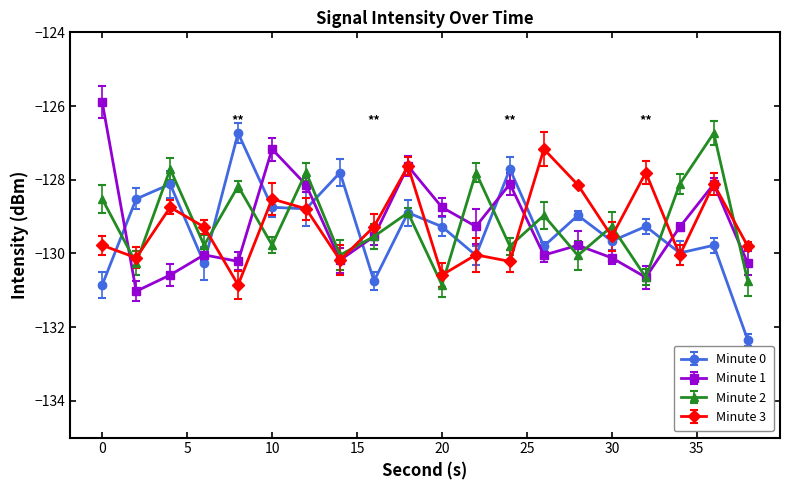

What is the minimum value for Minute 2?

-130.9